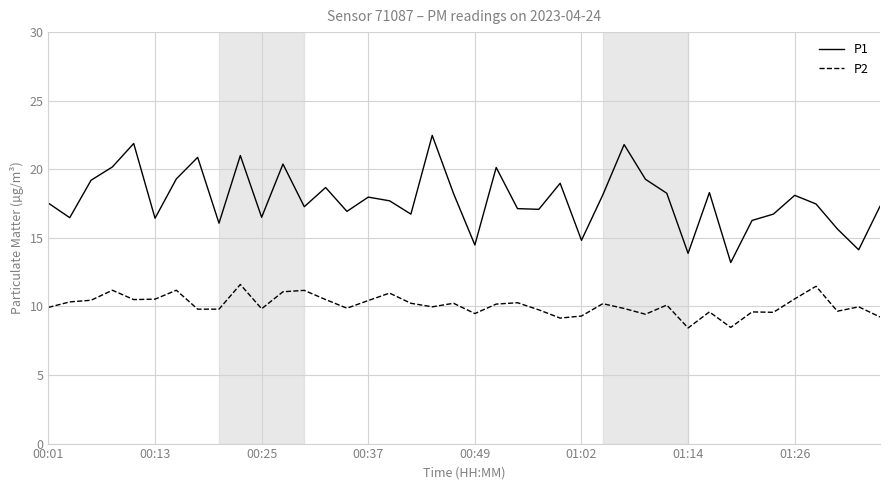

List the series in order of their overall mean, highest first.

P1, P2